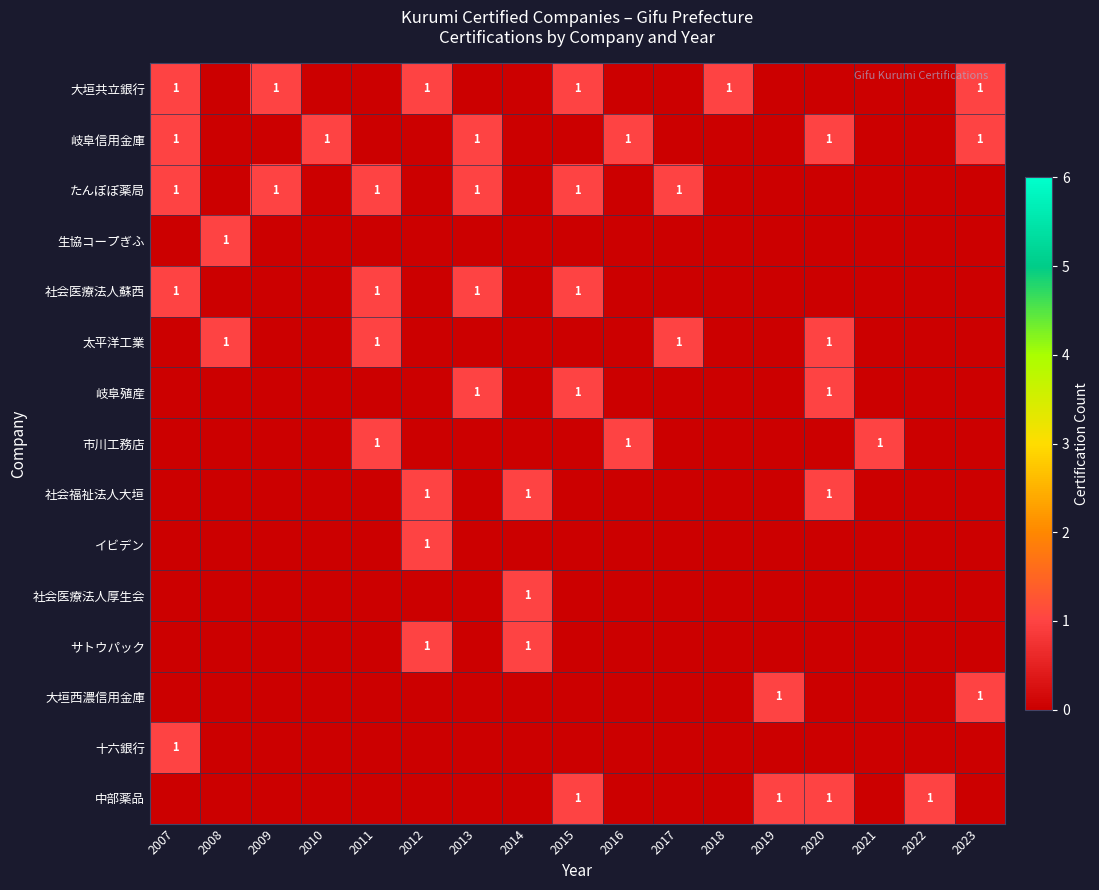

Which category has the lowest value across all series?

2008